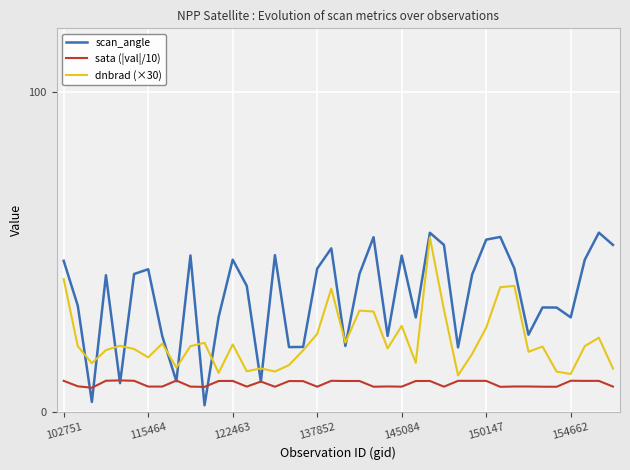

What is the minimum value for dnbrad (×30)?

11.5